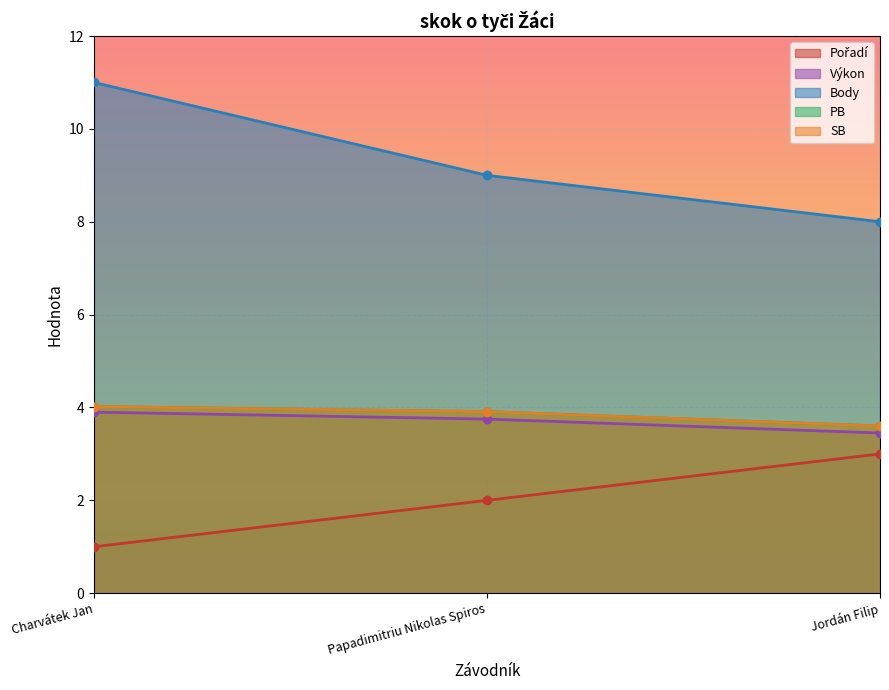

At which category does the chart reach its minimum across all series?

Charvátek Jan